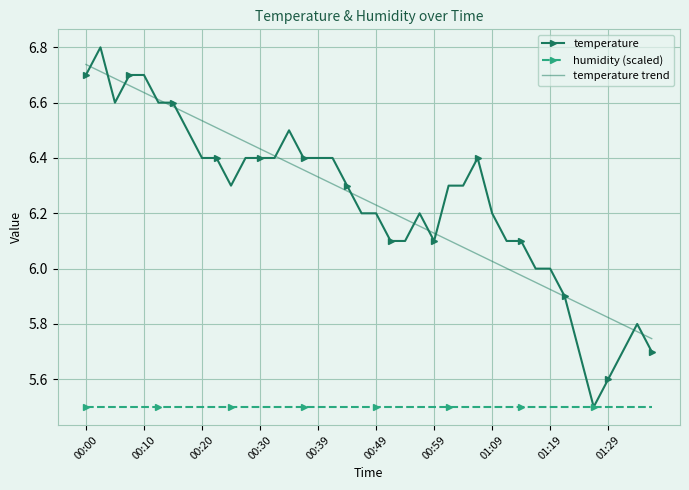

List the series in order of their peak value, highest first.

temperature, temperature trend, humidity (scaled)